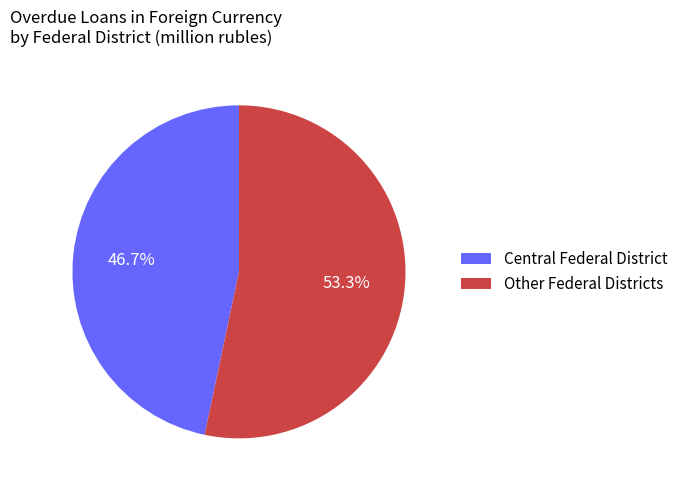

Does any single category account for the majority?

Yes